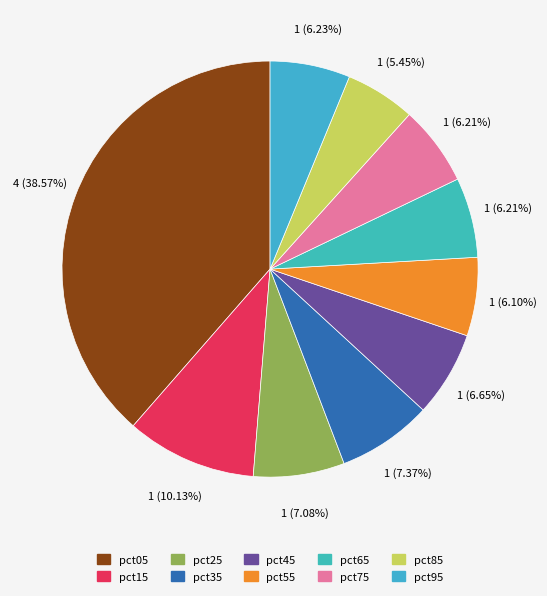

What is the change in value from pct35 to pct85?

-0.2